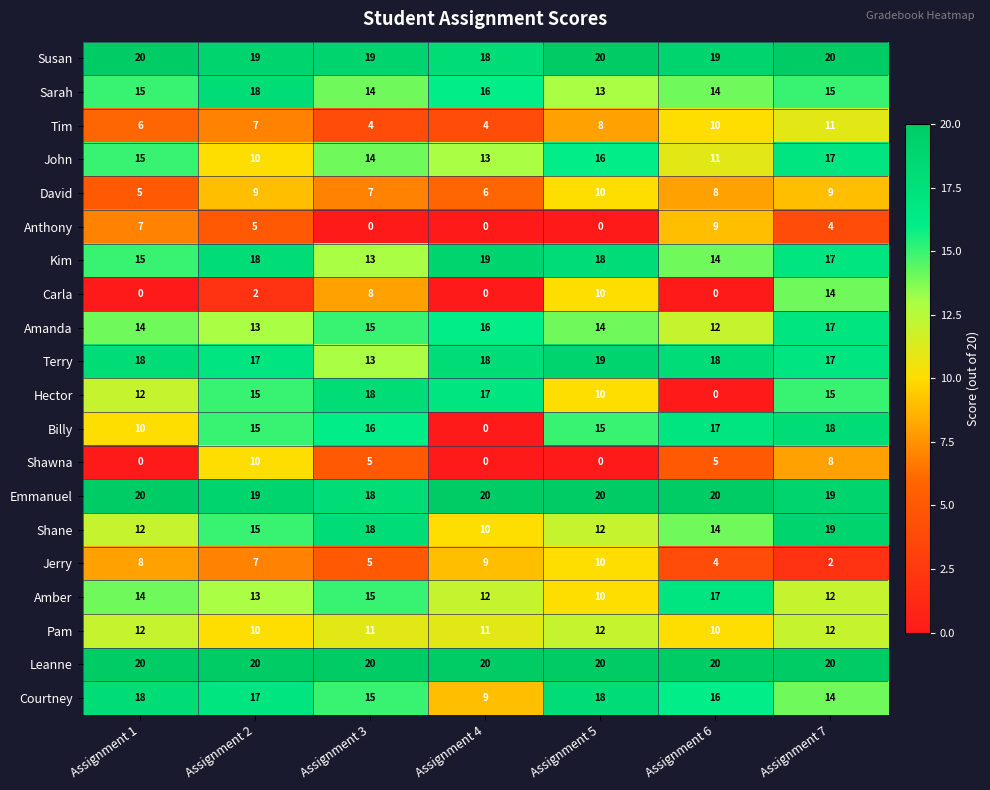

List the labels in order of John value, largest first.

Assignment 7, Assignment 5, Assignment 1, Assignment 3, Assignment 4, Assignment 6, Assignment 2